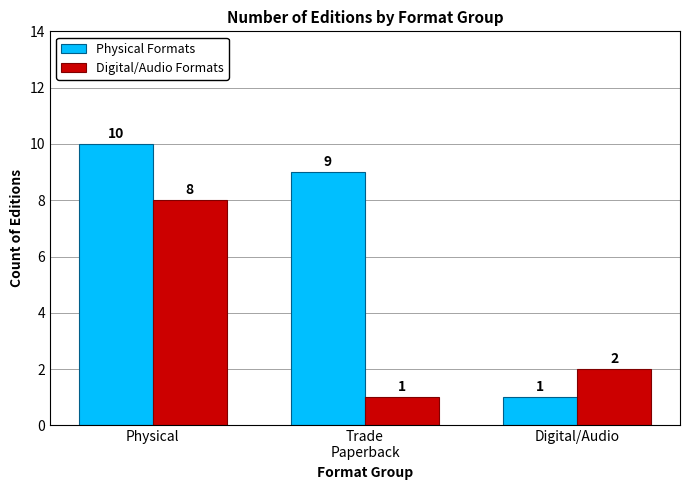

Reading right to left, extract all data points from this chart.

Physical Formats: 1	9	10
Digital/Audio Formats: 2	1	8